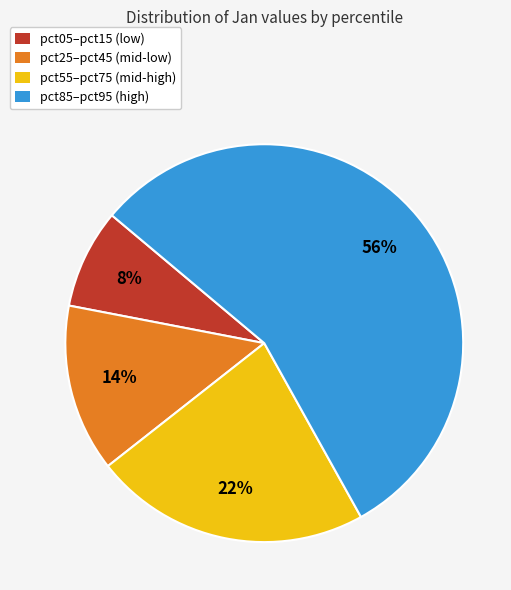

To the nearest percent, what is the difference between the largest and smallest slice percentages?

48%